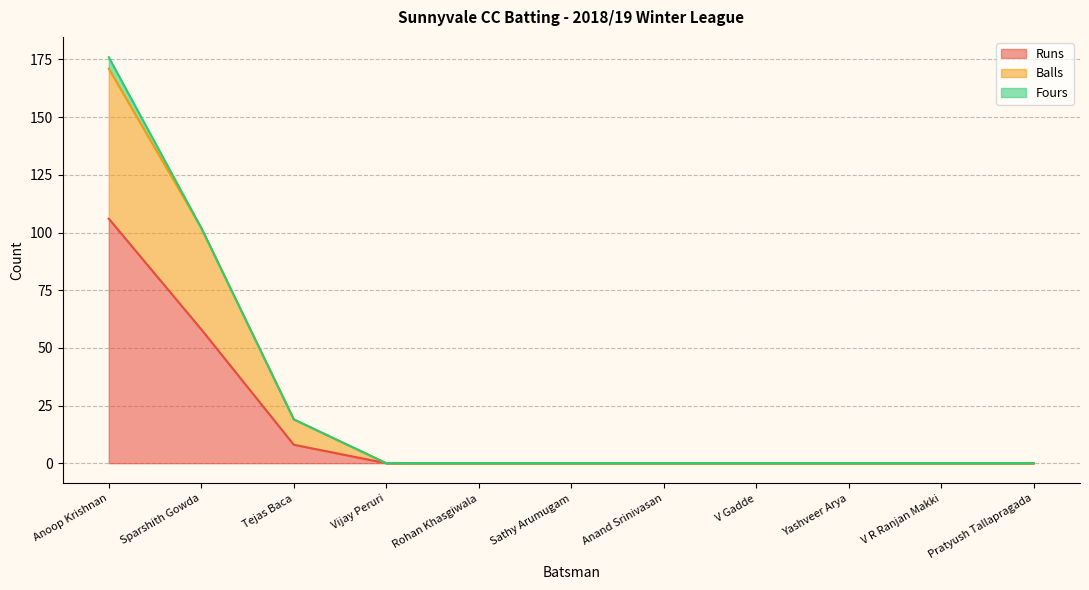

At which category is the sum across all series the highest?

Anoop Krishnan